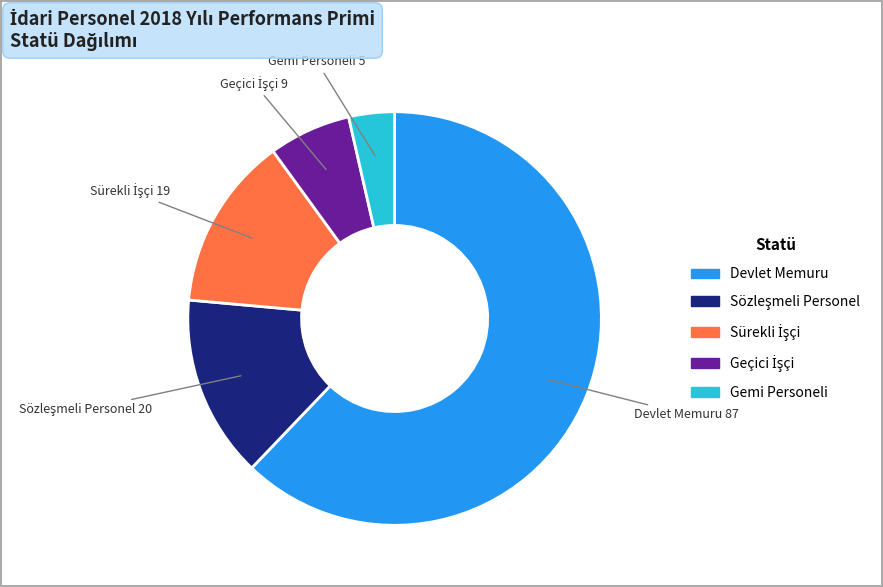

True or false: Gemi Personeli accounts for 4% of the total.

True